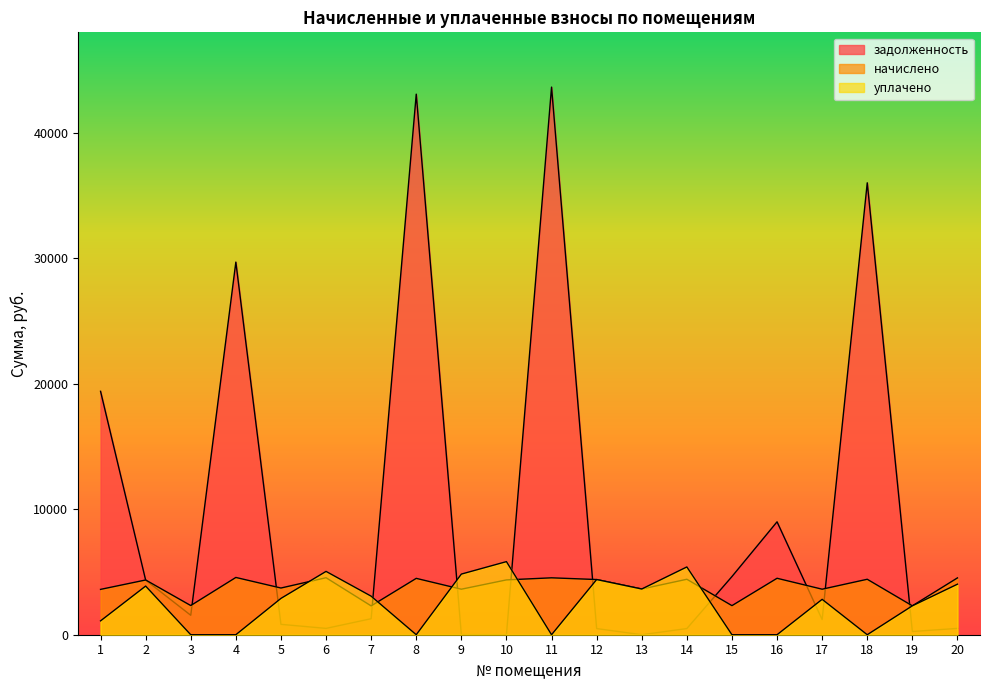

What is the difference between the maximum and minimum values in the уплачено series?

5827.2